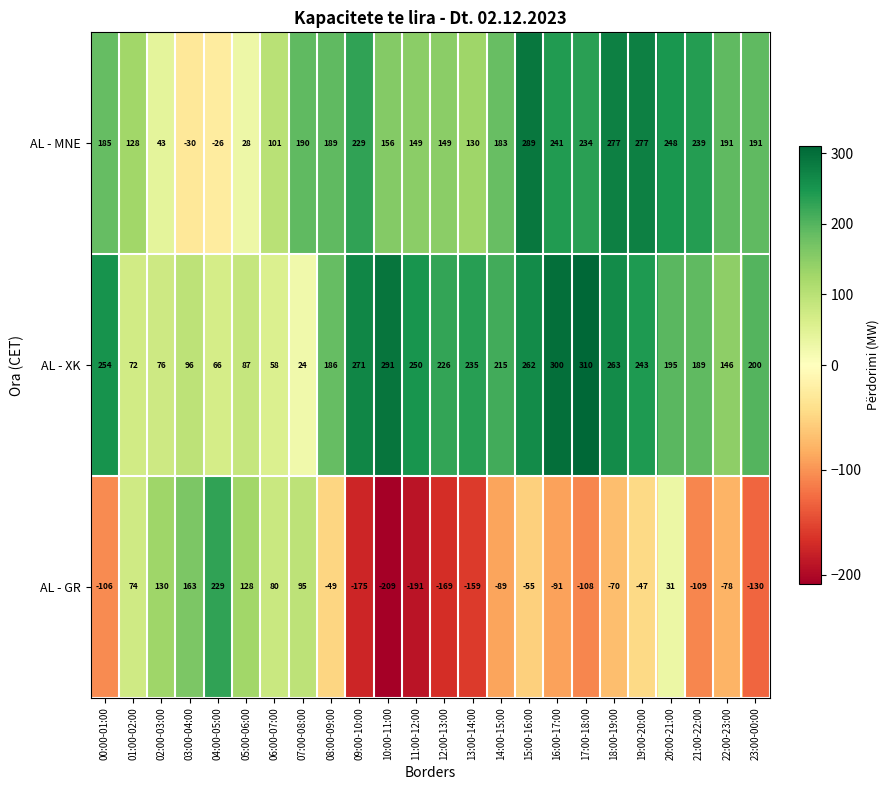

At 07:00-08:00, list the series in order from smallest to largest.

AL - XK, AL - GR, AL - MNE